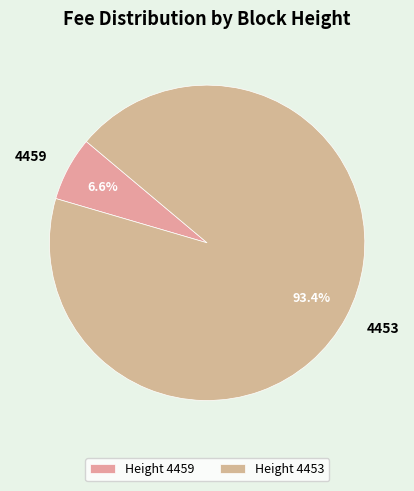

Which category has the smallest portion of the pie?

Height 4459